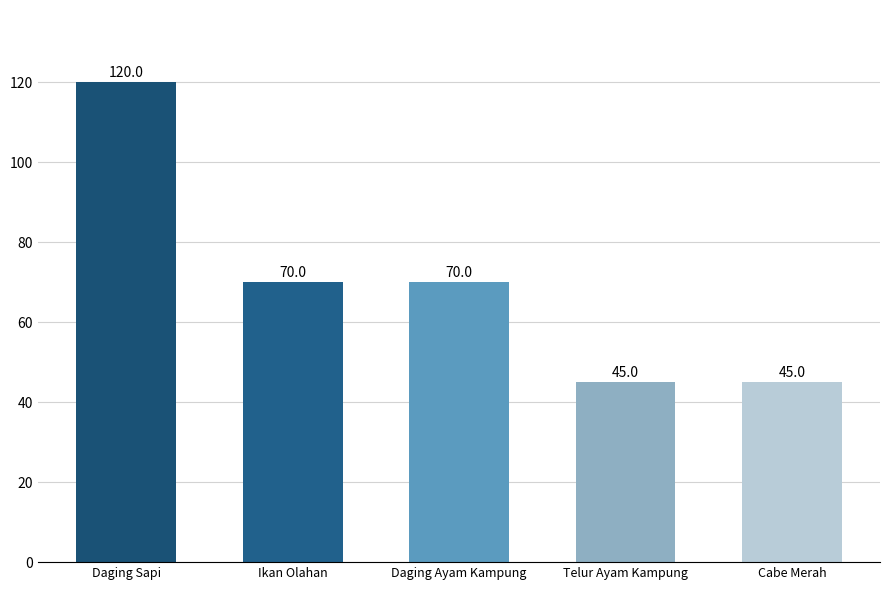

Is it true that the value at Ikan Olahan is 47?

False